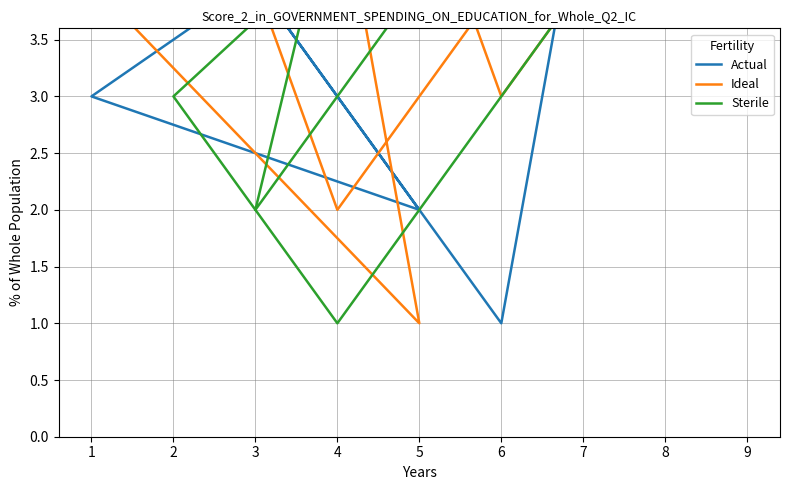

What is the difference between the highest and lowest values at 4?

6